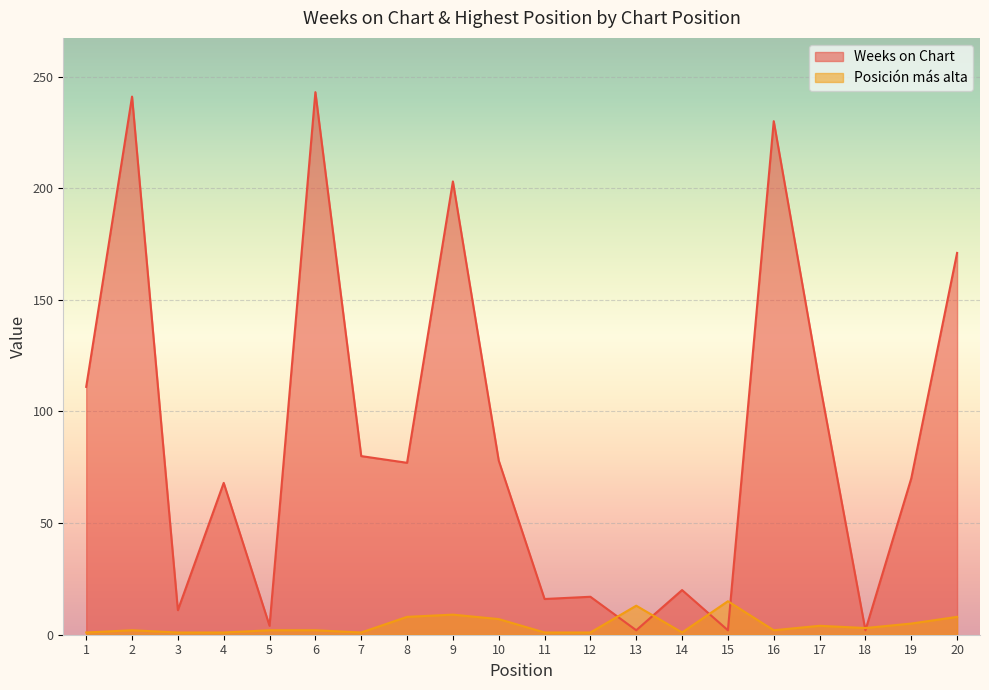

Which series has the largest total across all categories?

Weeks on Chart